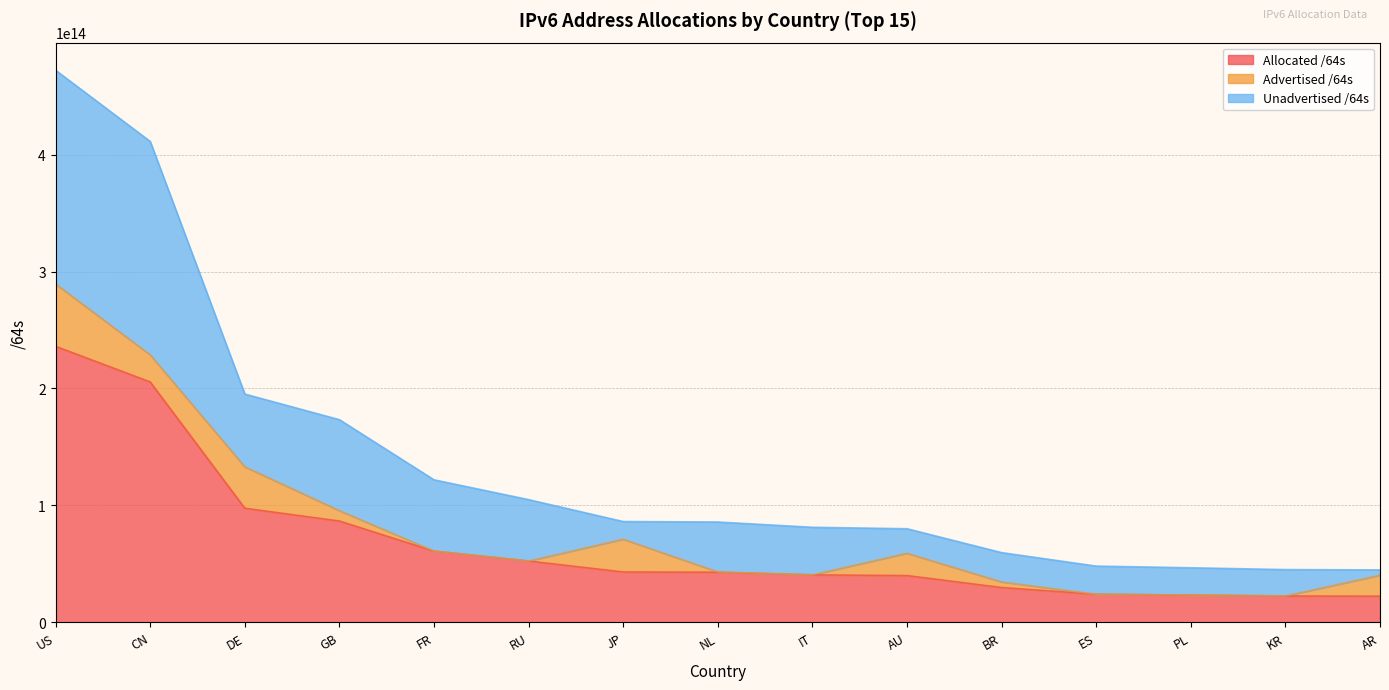

Where is the first local minimum for Unadvertised /64s?

DE